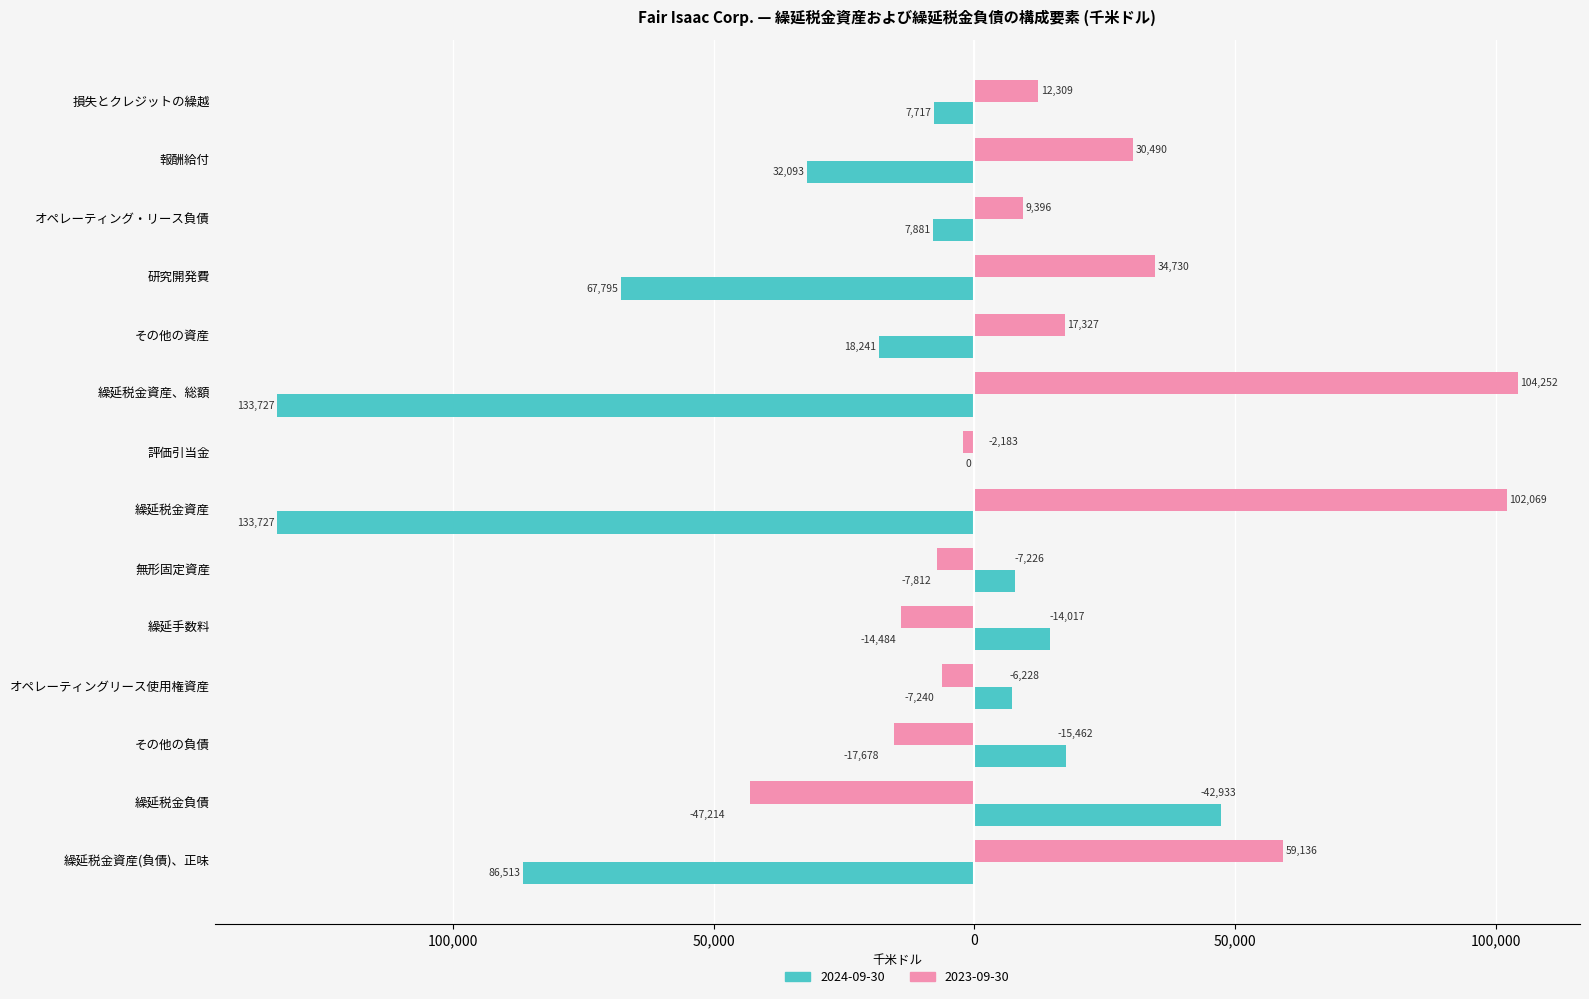

List the series in order of their overall mean, lowest first.

2024-09-30, 2023-09-30